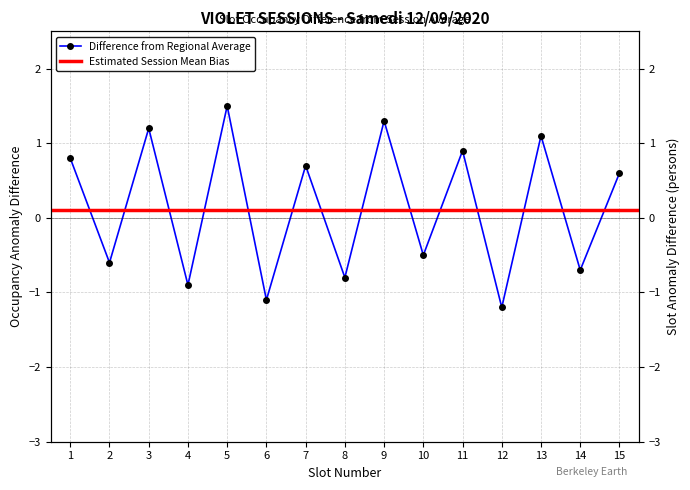

What is the difference between the maximum and minimum values?

2.7